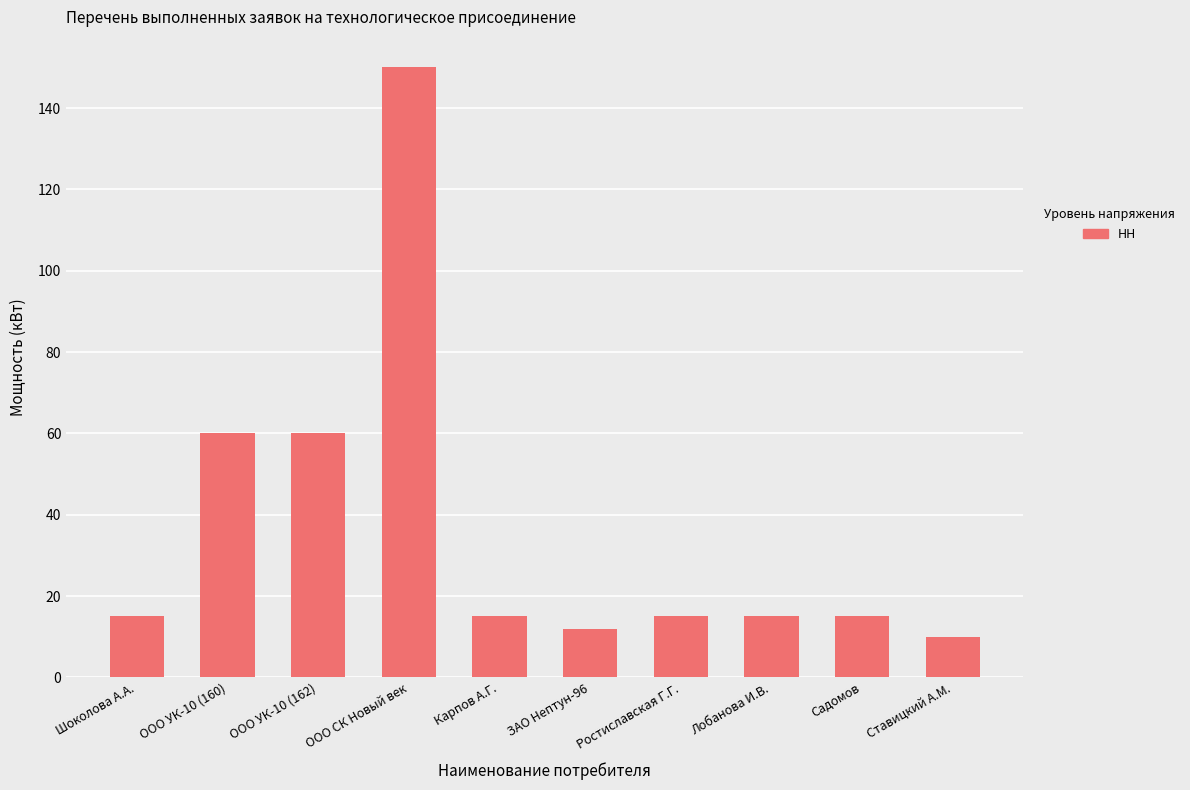

The value at ООО УК-10 (162) is 60. True or false?

True